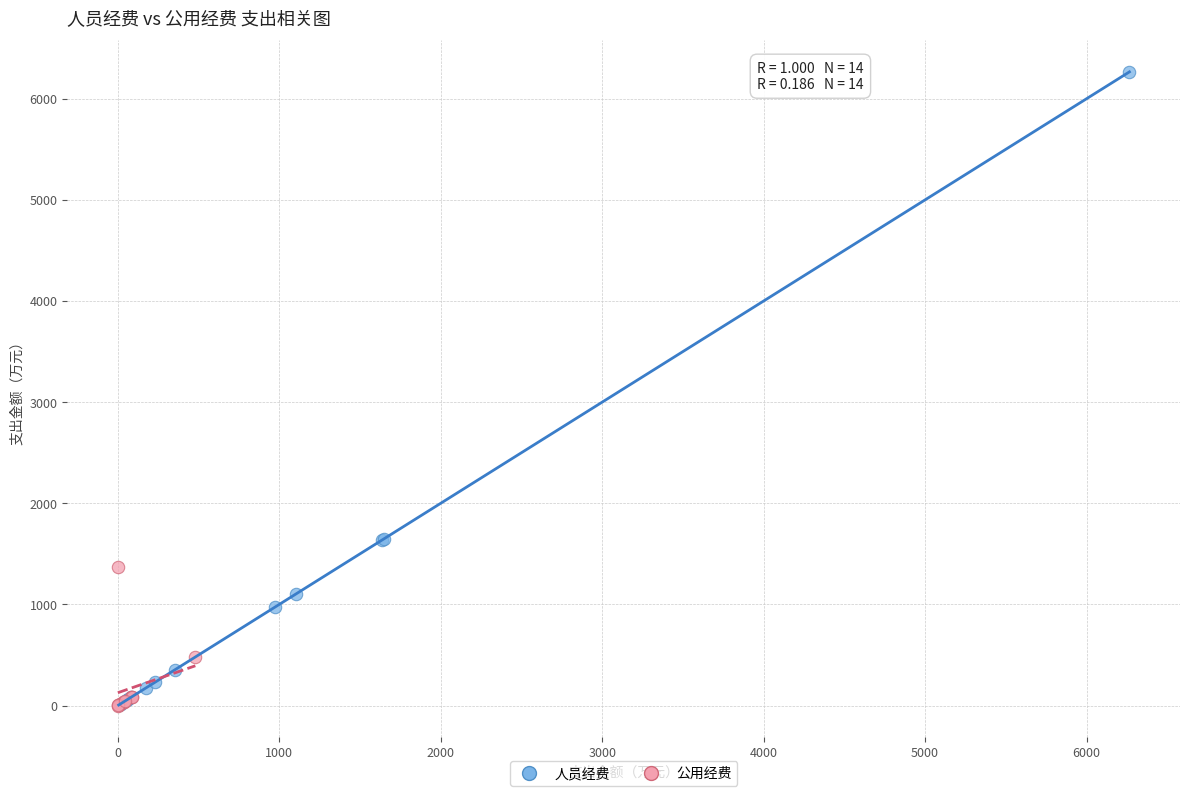

Which series contains the highest Y value?

人员经费